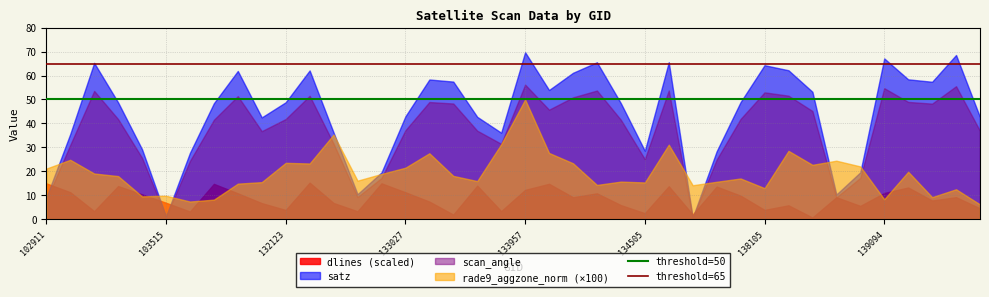

Rank the series by their maximum value, from highest to lowest.

satz, scan_angle, rade9_aggzone_norm (×100), dlines (scaled)